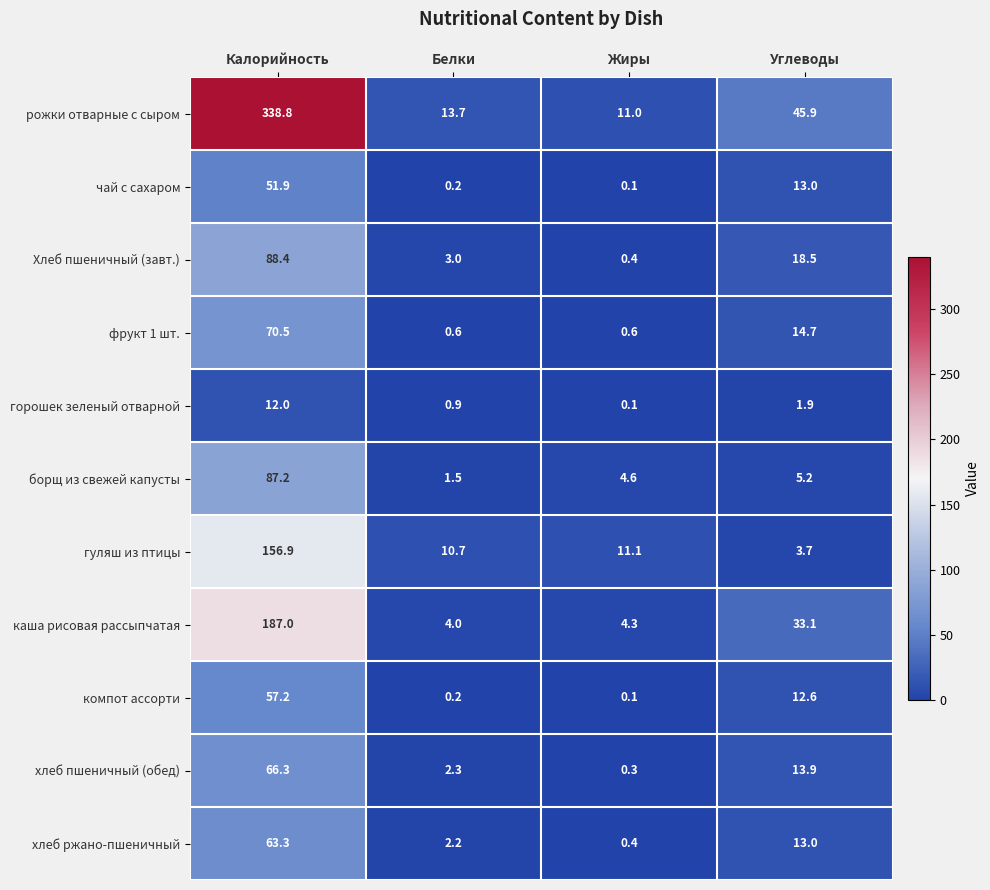

Is the value of гуляш из птицы at Жиры greater than the value of хлеб ржано-пшеничный at Белки?

Yes